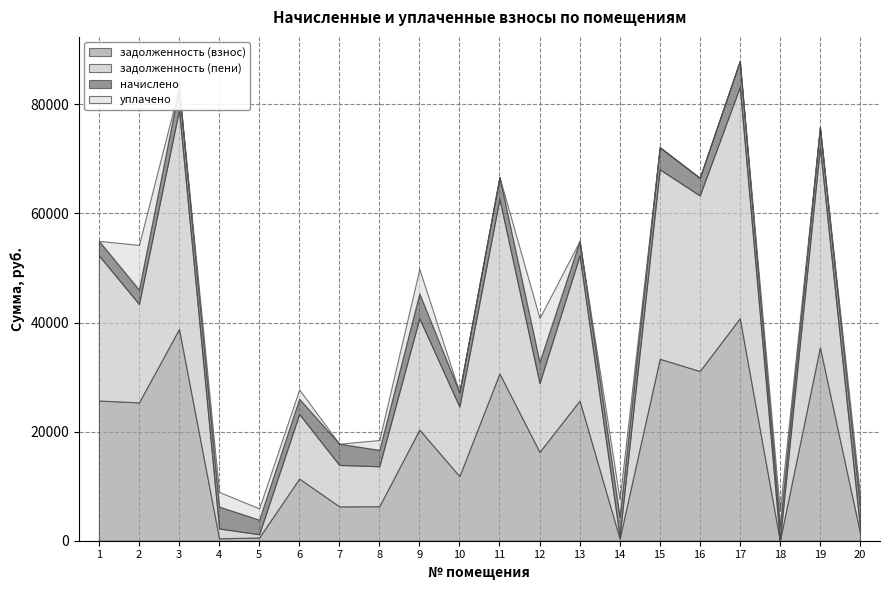

At which label does задолженность (взнос) reach its minimum?

18